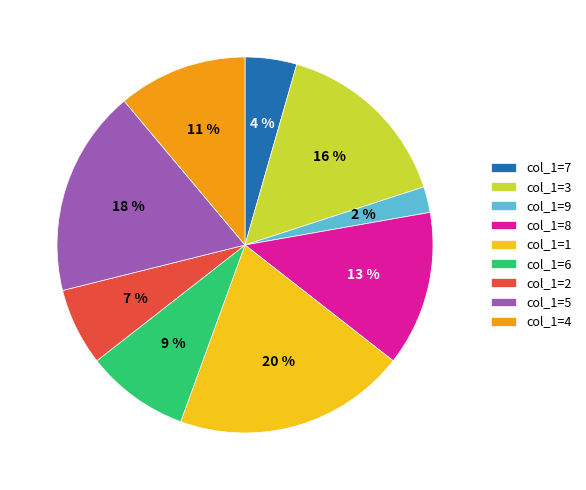

To the nearest percent, what is the difference between the largest and smallest slice percentages?

18%